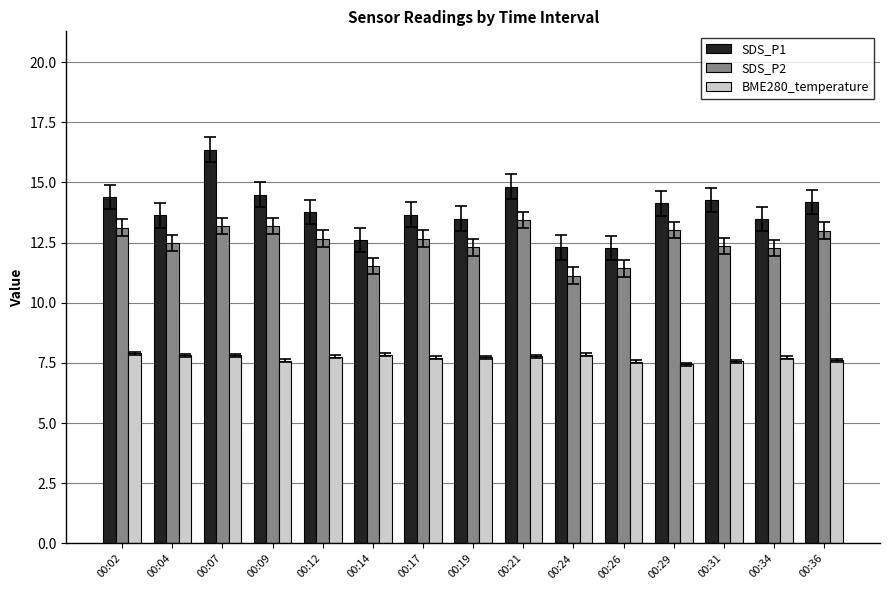

Is it true that SDS_P2 equals 11.4 at 00:26?

True